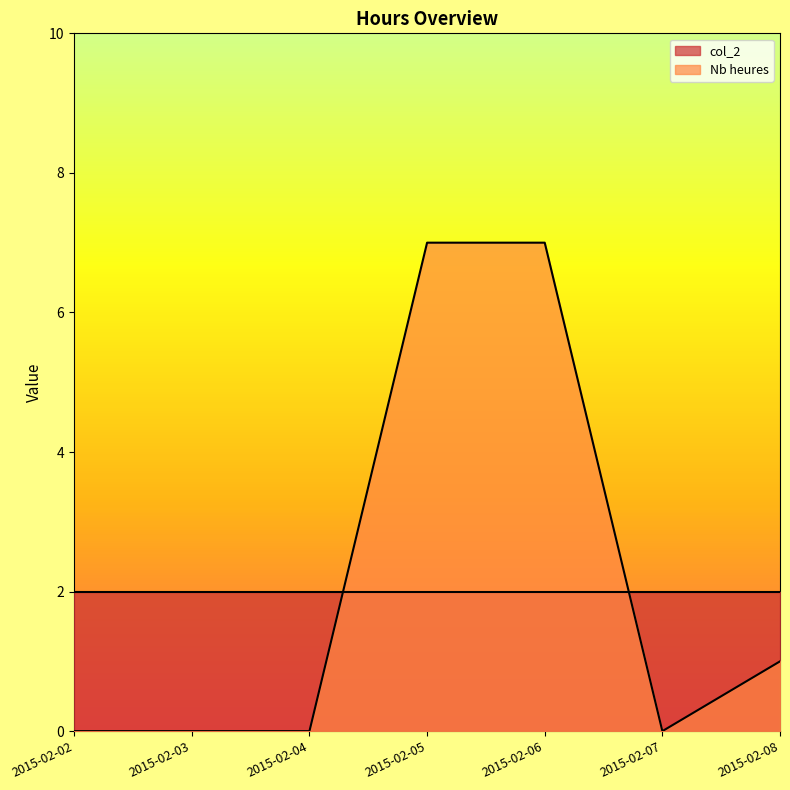

List the labels in order of value, smallest first.

2015-02-02, 2015-02-03, 2015-02-04, 2015-02-07, 2015-02-08, 2015-02-05, 2015-02-06